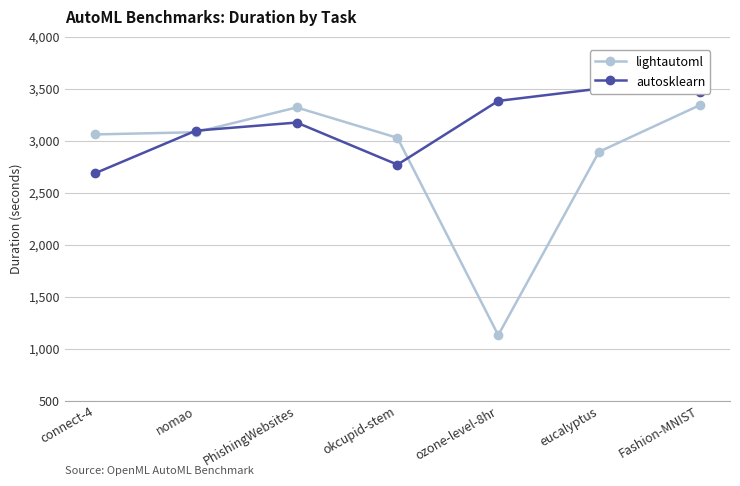

Is this an area chart (filled region under the line)?

No